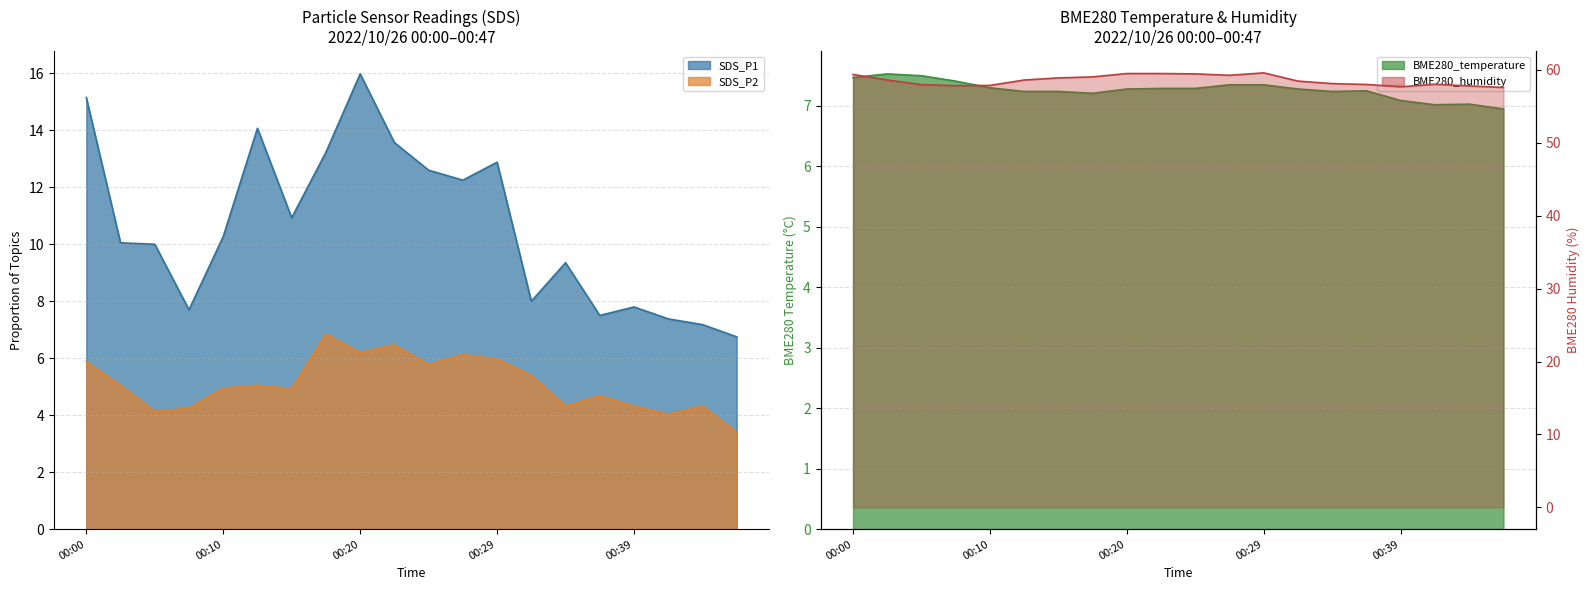

How many intersections are there between BME280_temperature and SDS_P1?

1